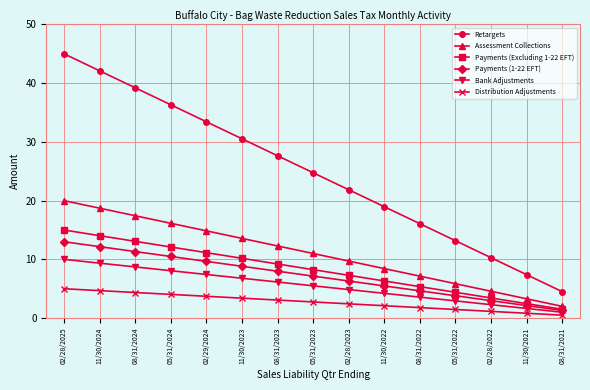

Rank the series at 02/28/2023 from lowest to highest value.

Distribution Adjustments, Bank Adjustments, Payments (1-22 EFT), Payments (Excluding 1-22 EFT), Assessment Collections, Retargets